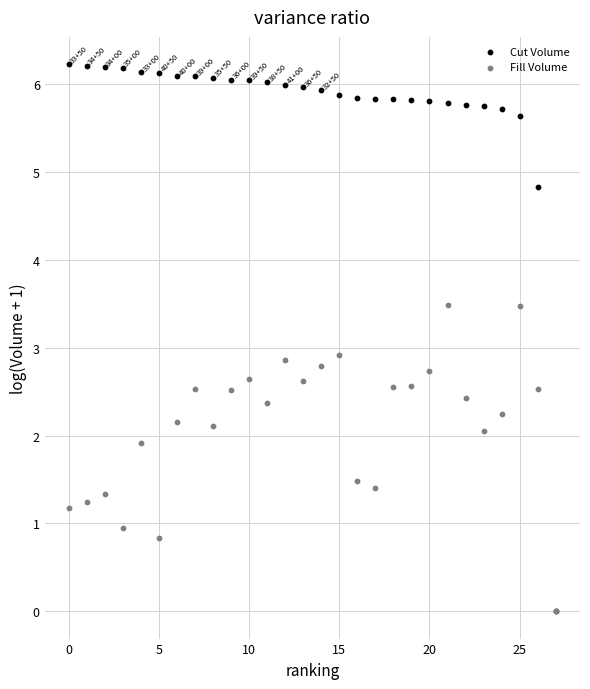

What are all the series names shown in the legend?

Cut Volume, Fill Volume